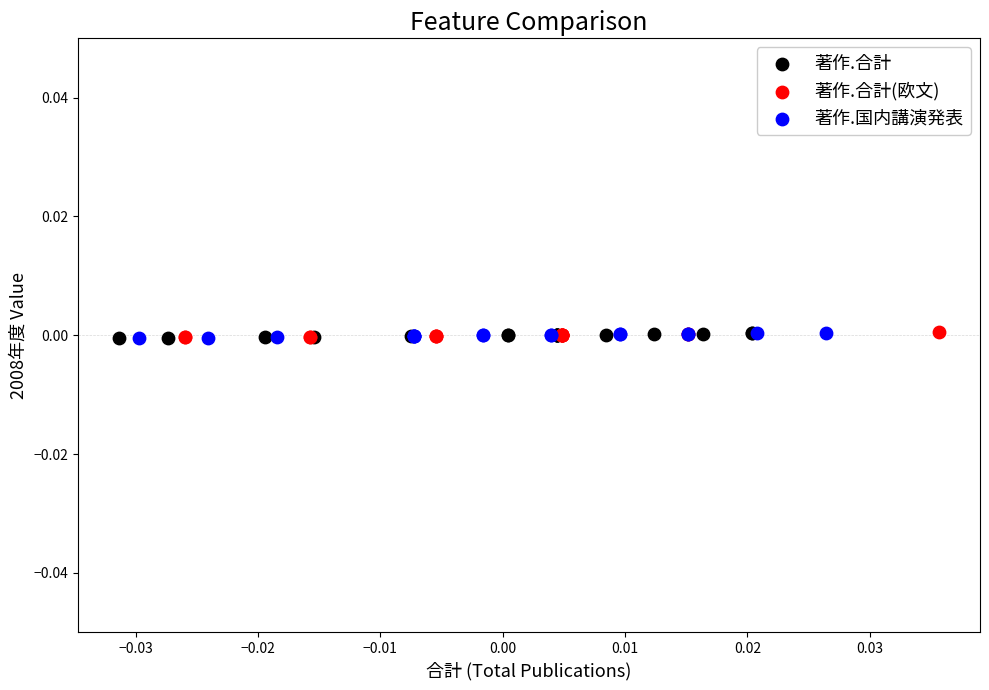

What are all the series names shown in the legend?

著作.合計, 著作.合計(欧文), 著作.国内講演発表